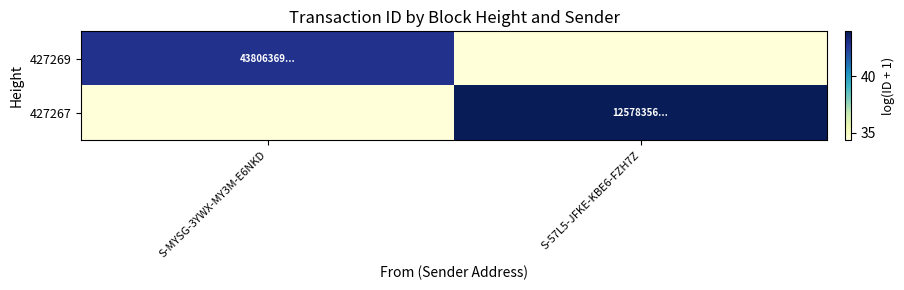

Reading right to left, transcribe all the data shown in this chart.

427269: S-57L5-JFKE-KBE6-FZH7Z=34.3	S-MYSG-3YWX-MY3M-E6NKD=42.9
427267: S-57L5-JFKE-KBE6-FZH7Z=44.0	S-MYSG-3YWX-MY3M-E6NKD=34.3